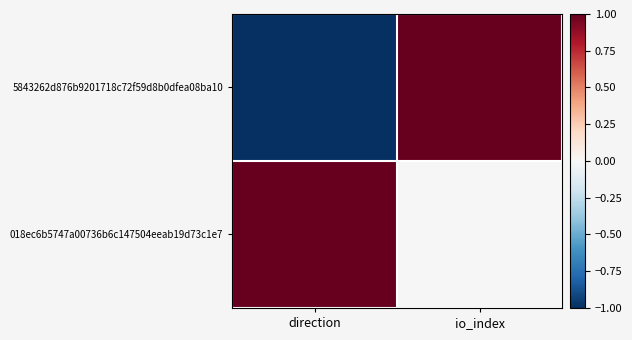

Reading left to right, list all the values displayed in this chart.

5843262d876b9201718c72f59d8b0dfea08ba10: direction=-1	io_index=1
018ec6b5747a00736b6c147504eeab19d73c1e7: direction=1	io_index=0